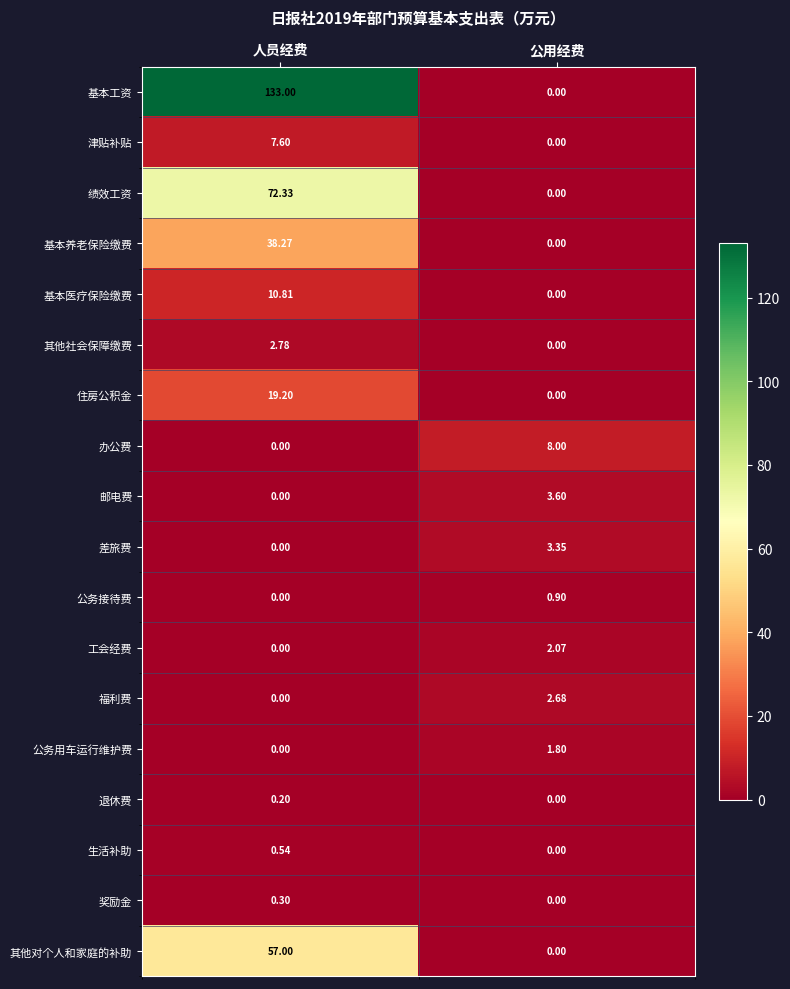

Rank the series by their maximum value, from lowest to highest.

退休费, 奖励金, 生活补助, 公务接待费, 公务用车运行维护费, 工会经费, 福利费, 其他社会保障缴费, 差旅费, 邮电费, 津贴补贴, 办公费, 基本医疗保险缴费, 住房公积金, 基本养老保险缴费, 其他对个人和家庭的补助, 绩效工资, 基本工资